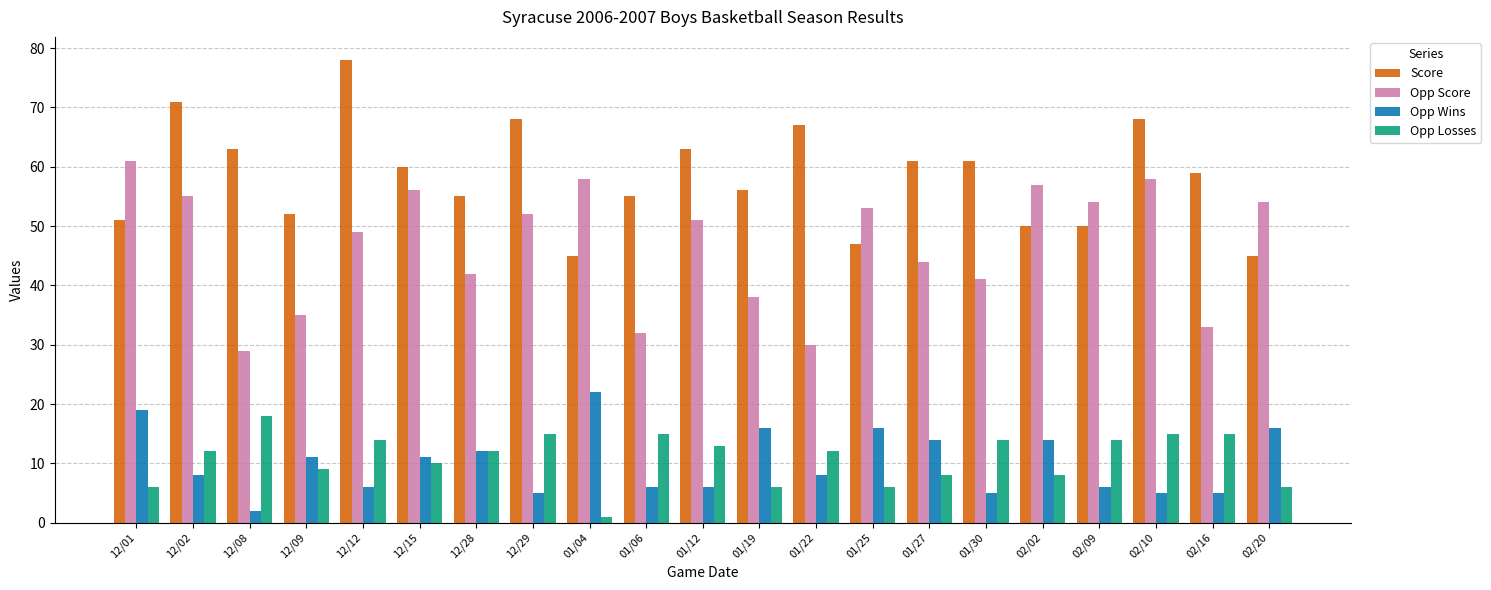

What value does the Opp Wins series have at 02/09, to the nearest 5?

5